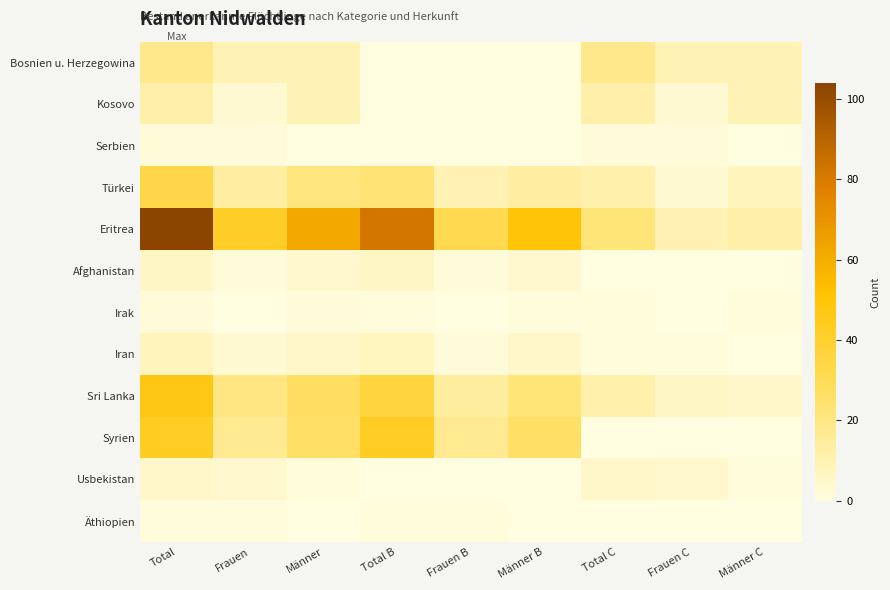

Between Männer and Total B, which series saw the biggest shift?

Eritrea